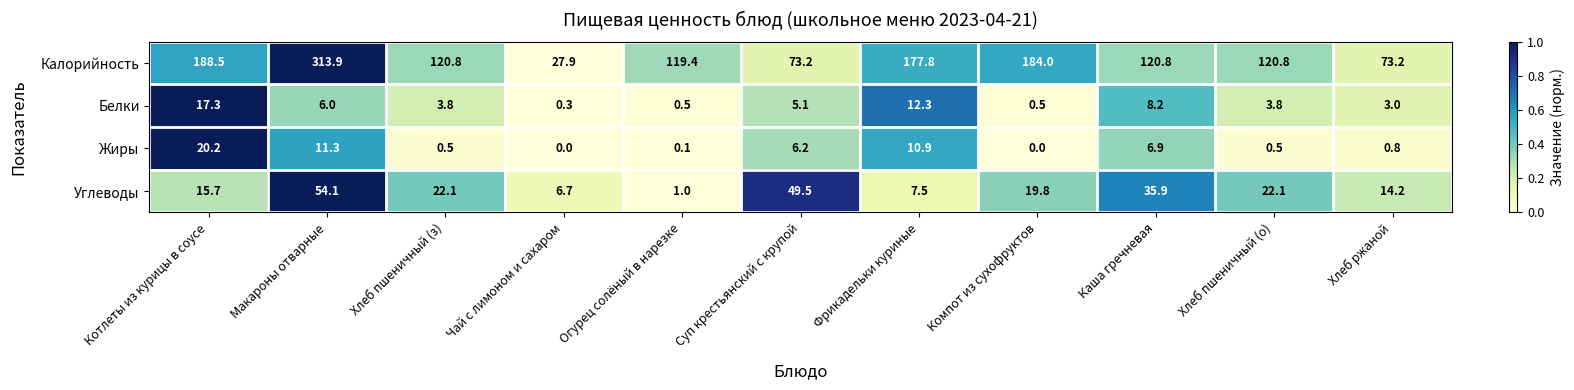

Rank the series at Каша гречневая from highest to lowest value.

Калорийность, Углеводы, Белки, Жиры